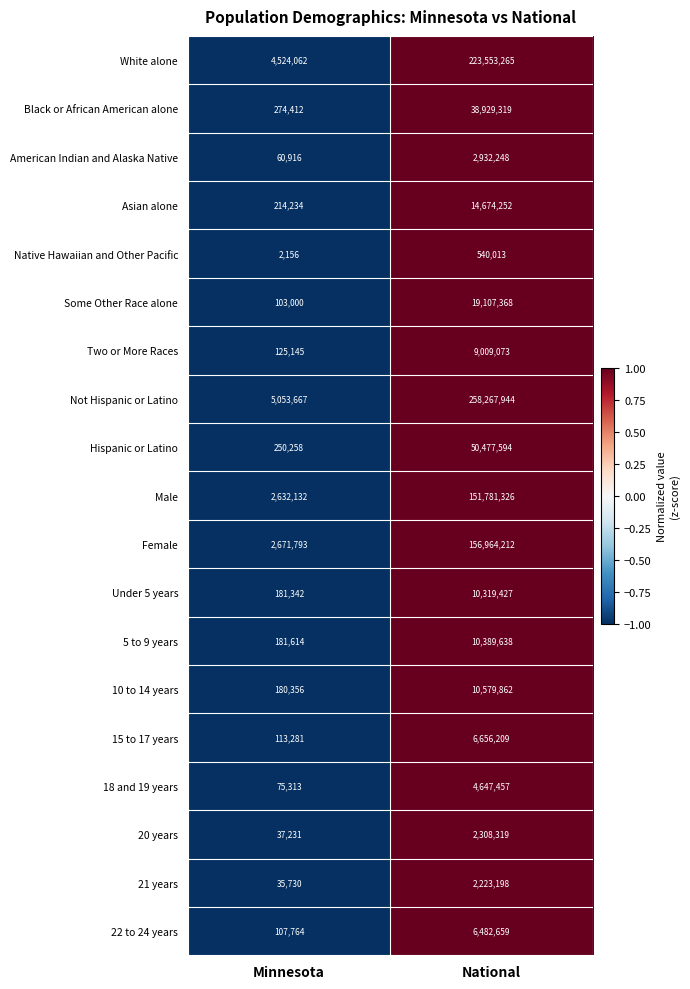

Is the value of Black or African American alone at National greater than the value of Not Hispanic or Latino at Minnesota?

Yes